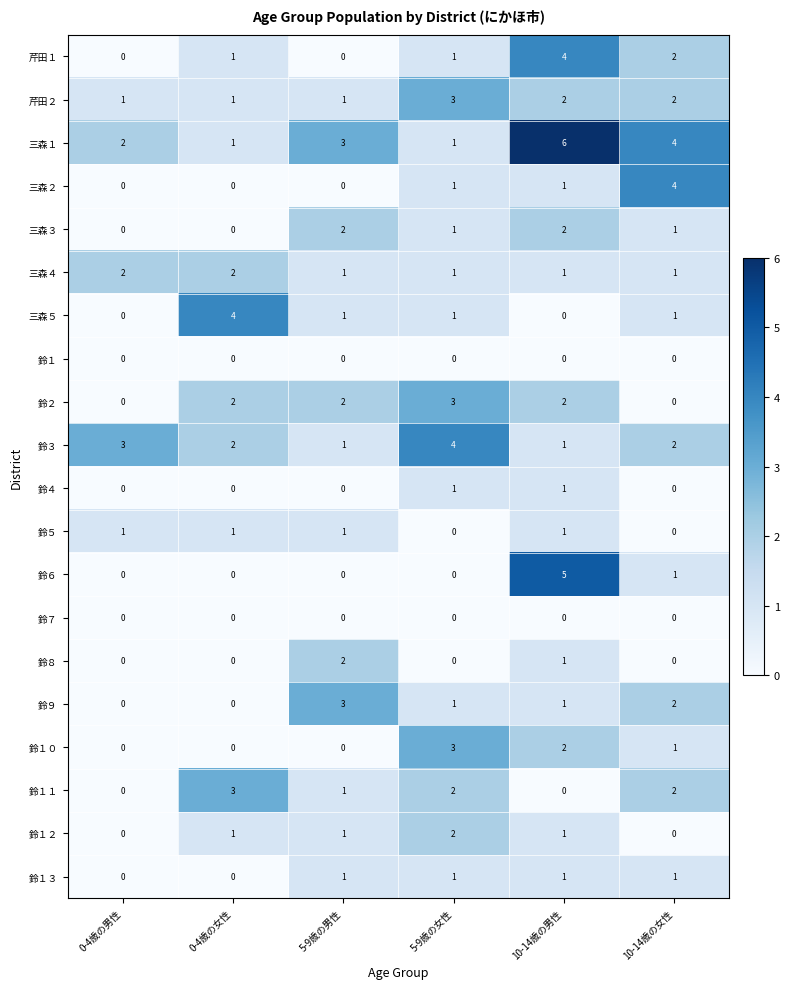

What is the difference between the maximum and second lowest values in the 鈴９ series?

3